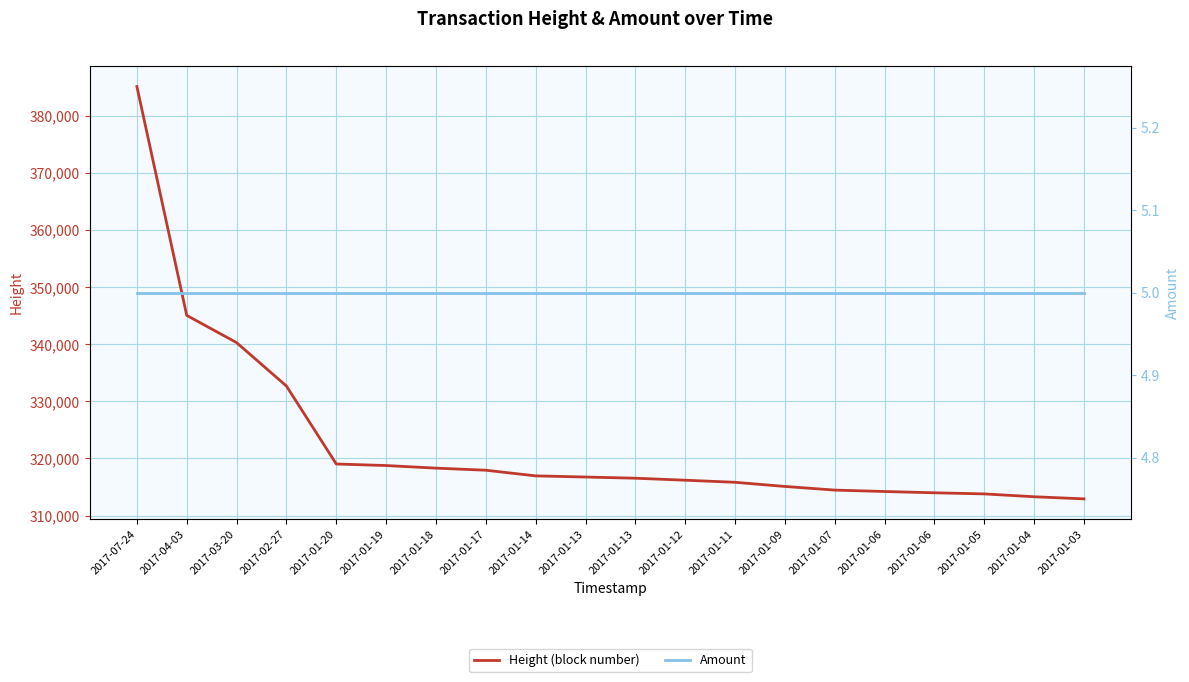

At which category is the sum across all series the highest?

2017-07-24